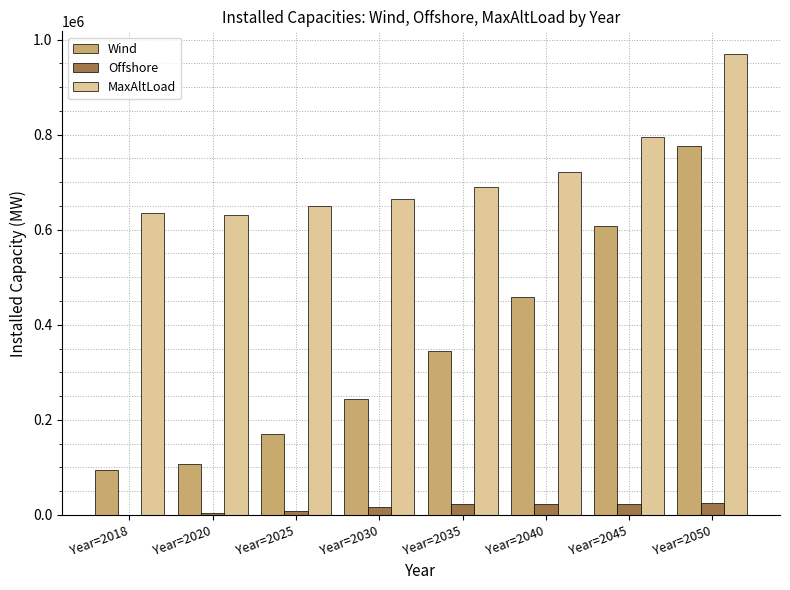

At which category is the sum across all series the highest?

Year=2050